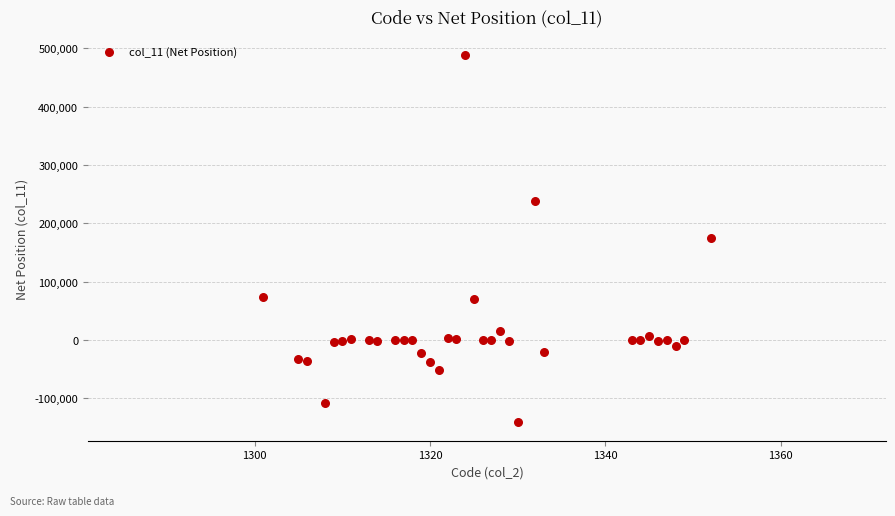

What is the range of X values (max minus min)?

51